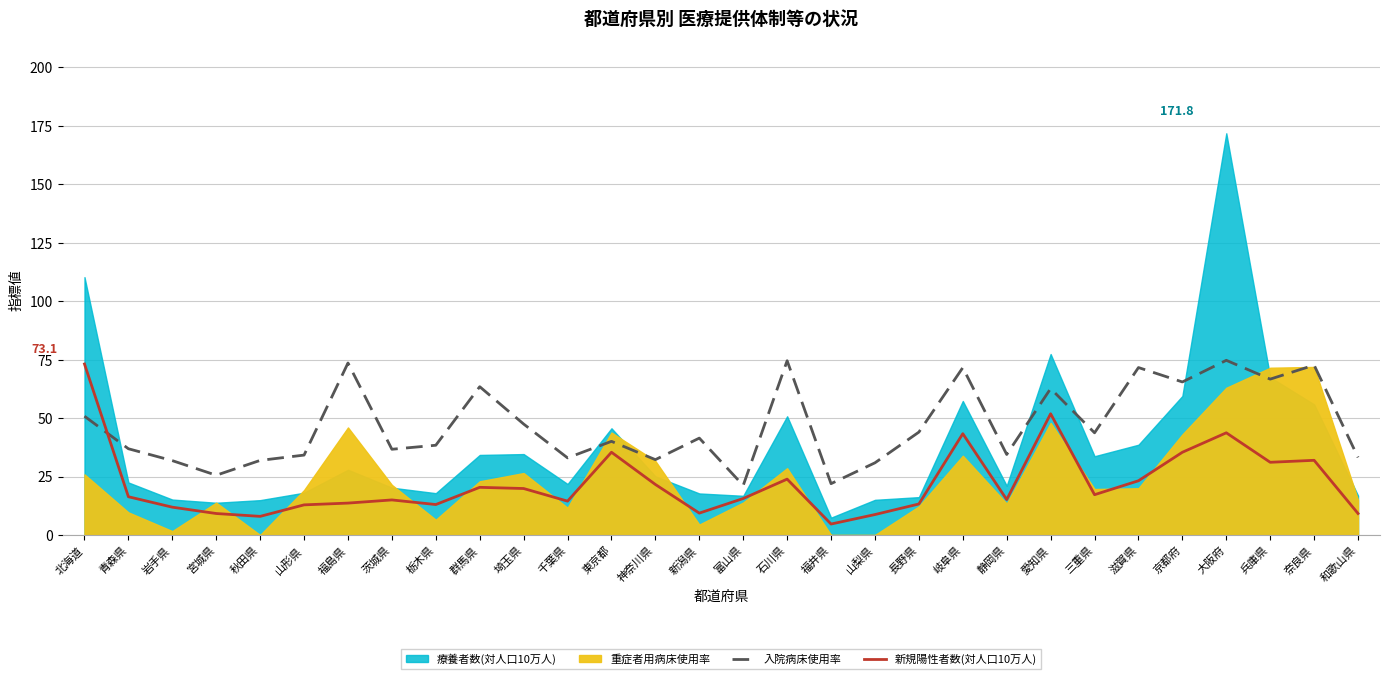

Where is 新規陽性者数(対人口10万人) nearest to the value 38?

東京都